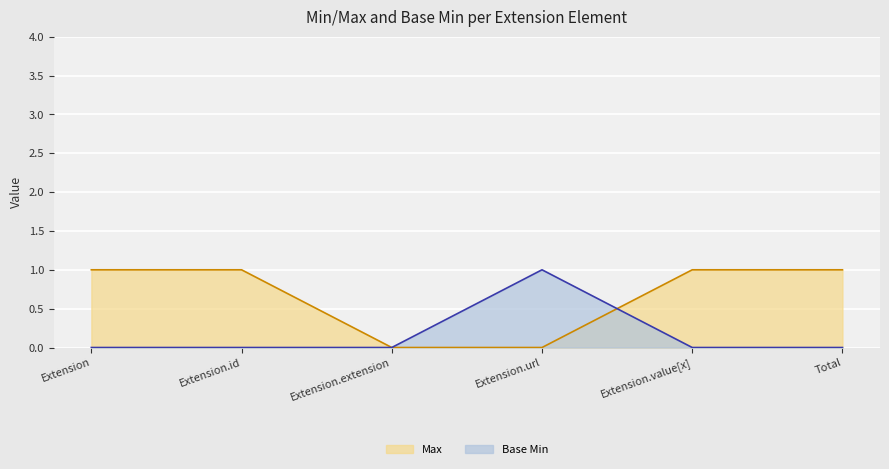

Which category has the lowest value in the Max series?

Extension.extension